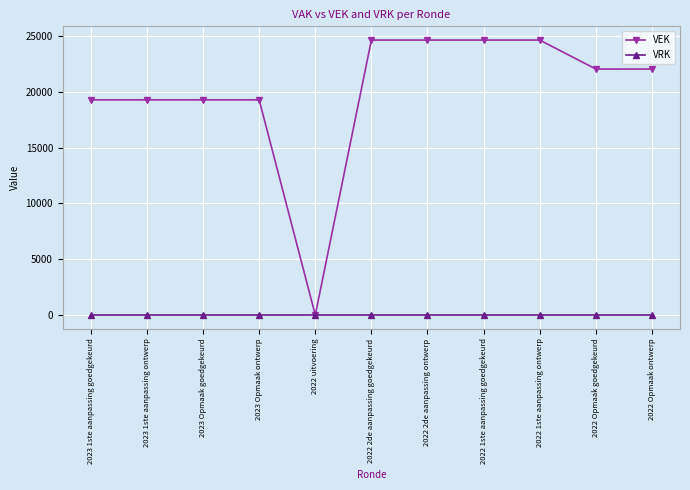

True or false: VRK has a value of 0 at 2023 Opmaak ontwerp.

True